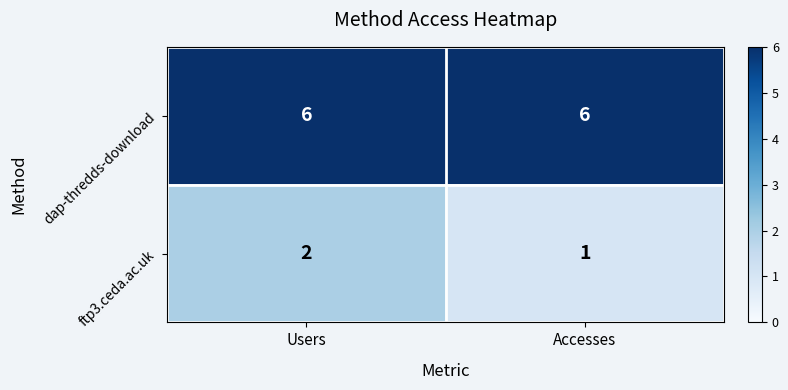

Which series has the largest total across all categories?

dap-thredds-download